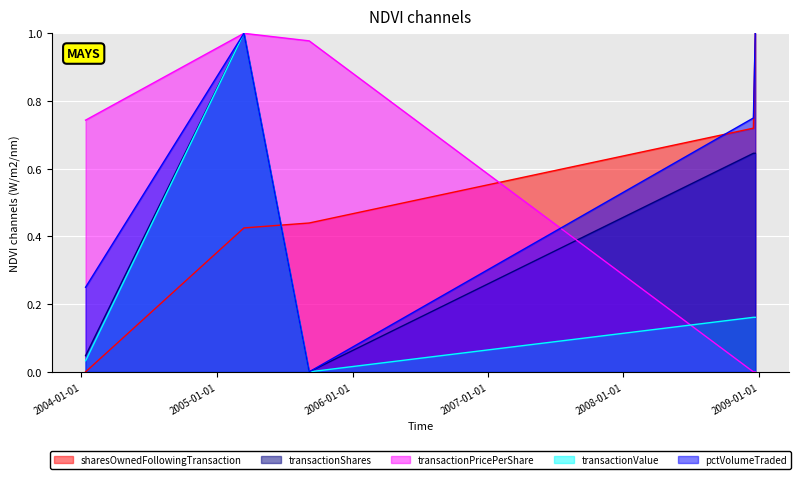

After their last crossing, which series has the higher values: transactionPricePerShare or transactionValue?

transactionValue